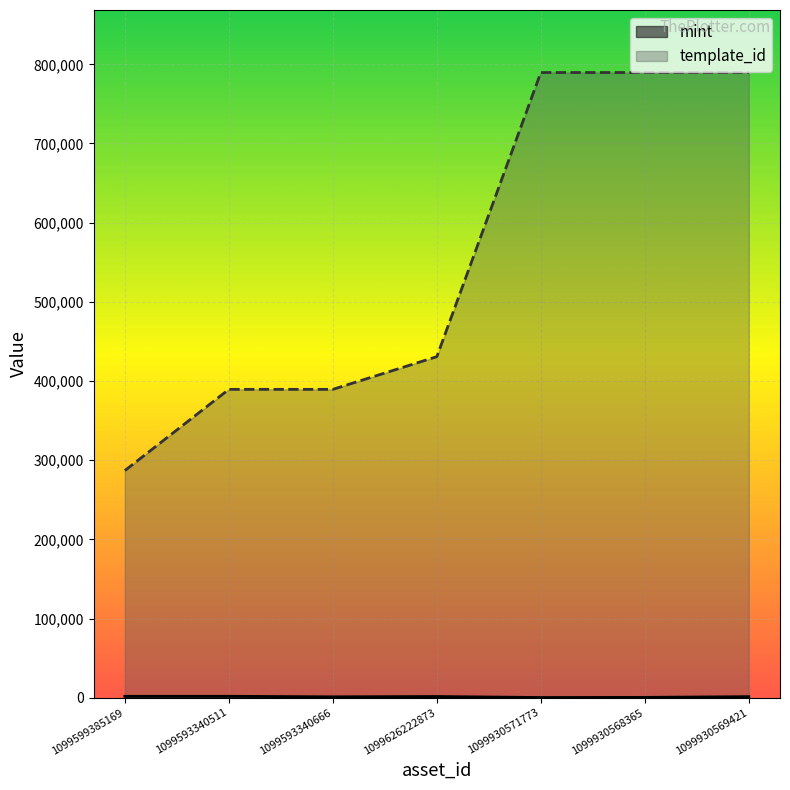

List the series in order of their overall mean, highest first.

template_id, mint